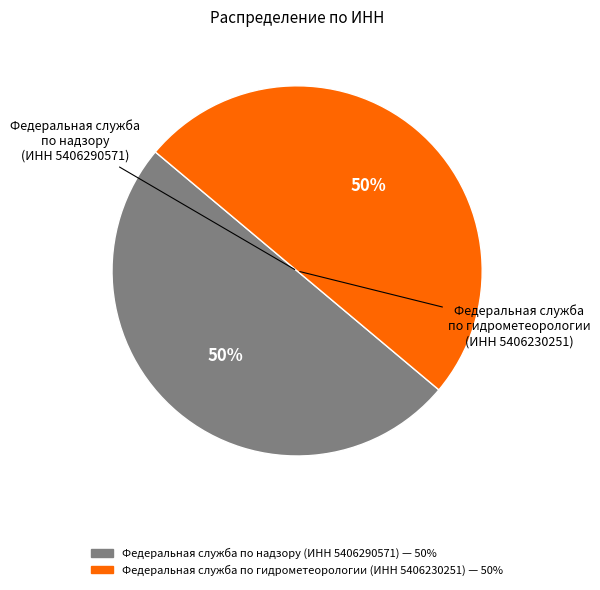

Do Федеральная служба по надзору (ИНН 5406290571) and Федеральная служба по гидрометеорологии (ИНН 5406230251) together represent more than half of the pie?

Yes